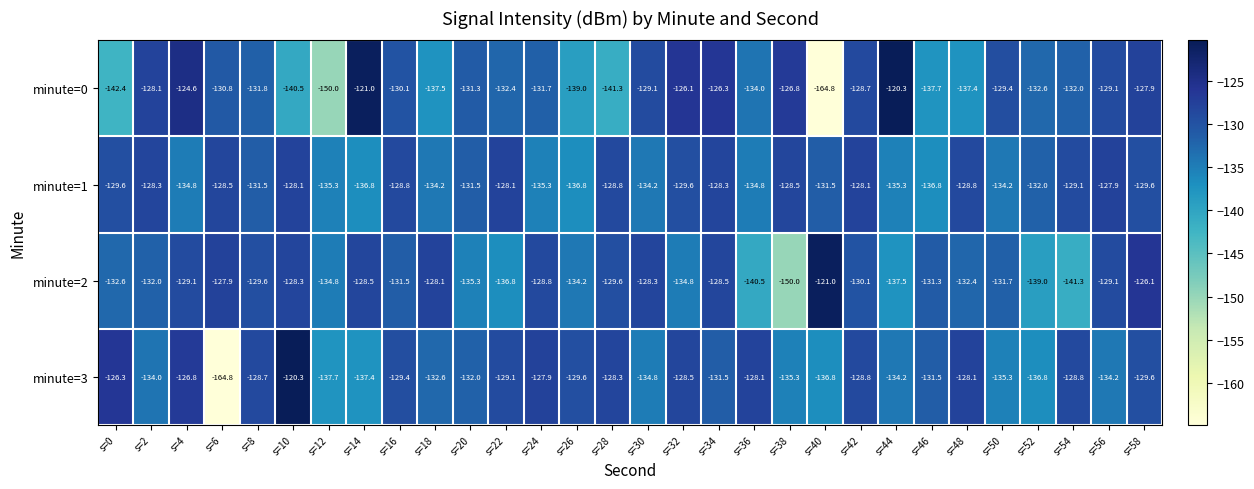

Between s=42 and s=52, which series saw the biggest shift?

minute=2